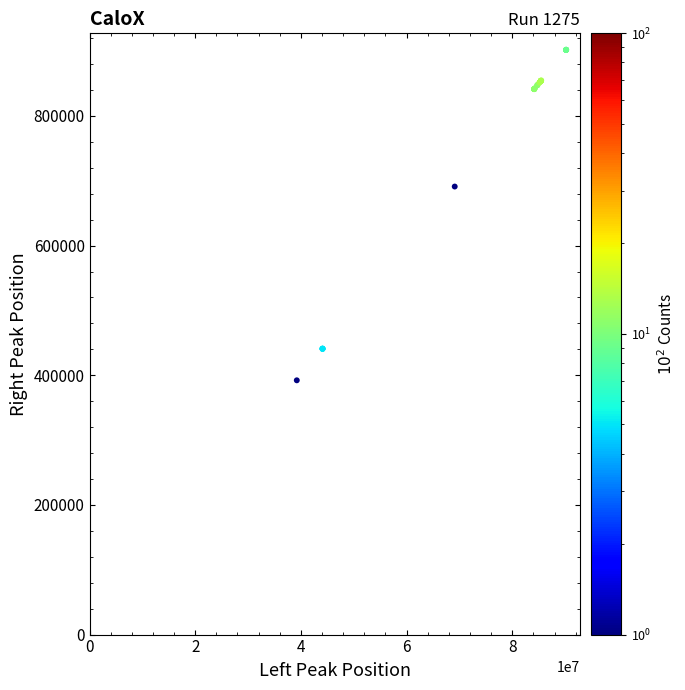

What Y value in the scatter plot is closest to 647060?

691090